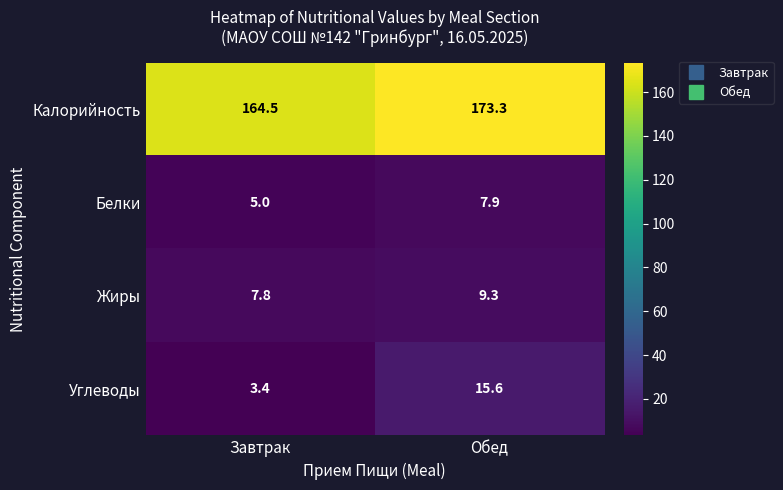

Which series has the largest range (max minus min)?

Углеводы